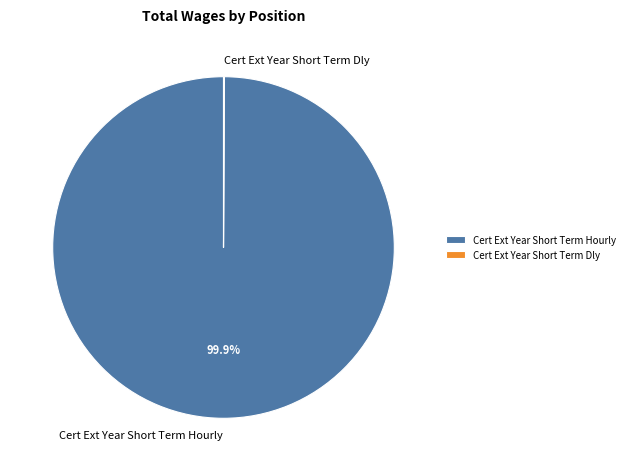

Which category has the biggest portion of the pie?

Cert Ext Year Short Term Hourly